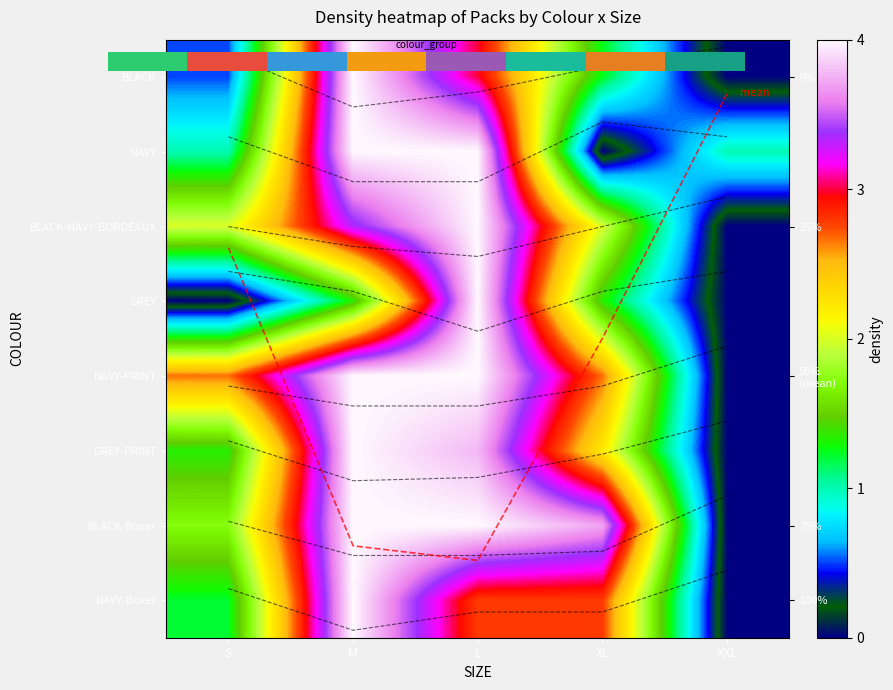

Which category has the lowest value across all series?

XXL